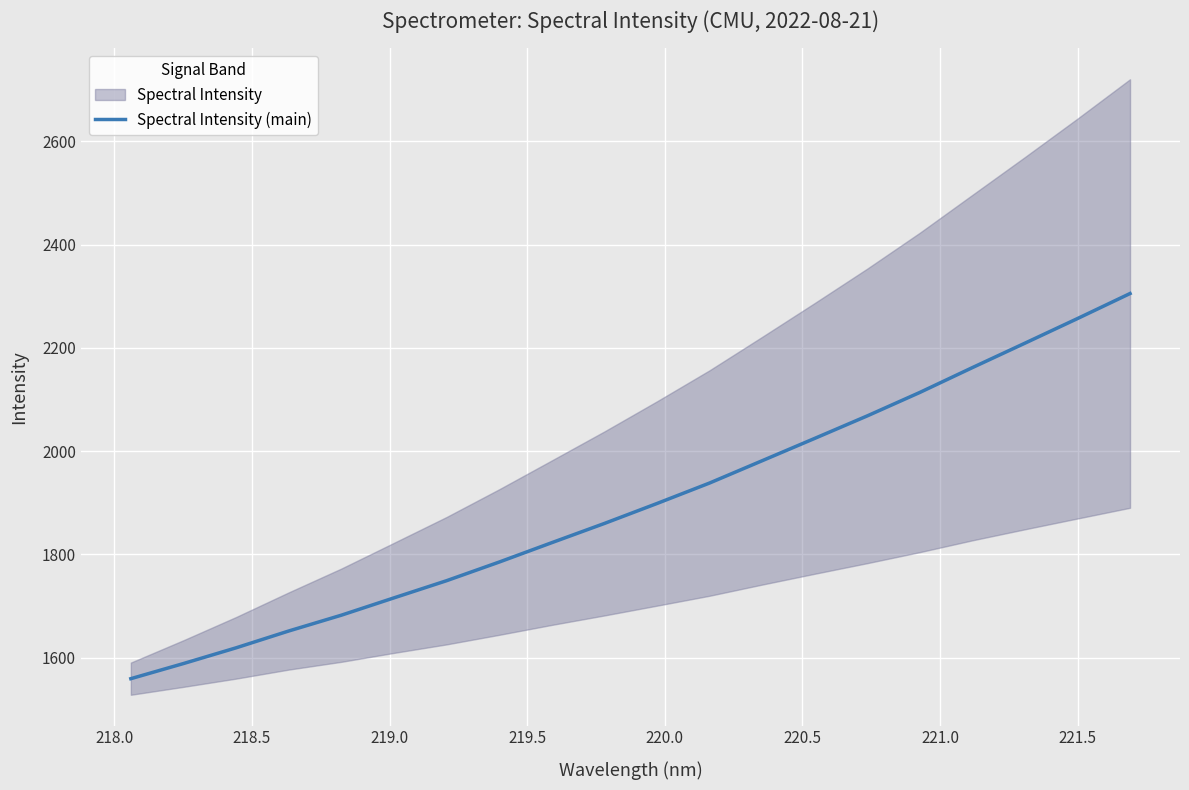

What is the minimum value for Spectral Intensity (main)?

1559.3